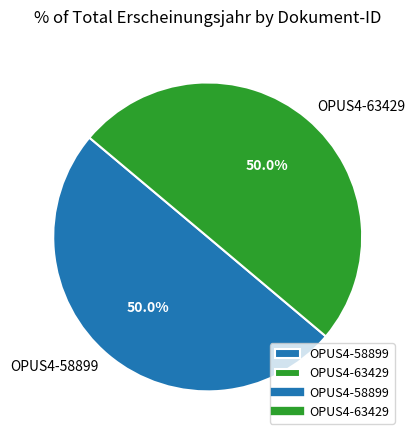

Approximately how many times larger is the value at OPUS4-58899 compared to OPUS4-63429?

1.0